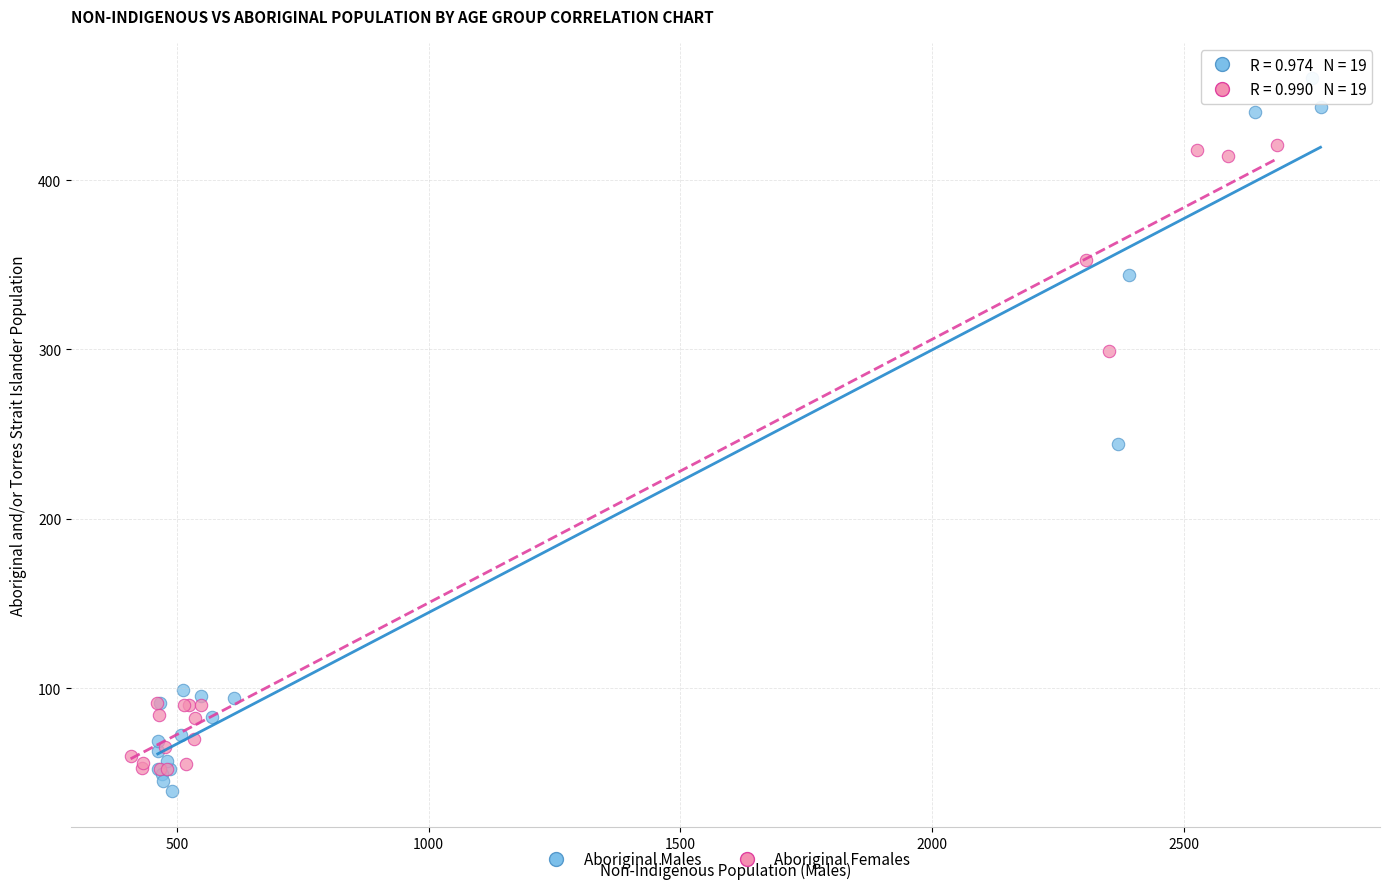

Which series has the largest Y range (max minus min)?

Aboriginal Males